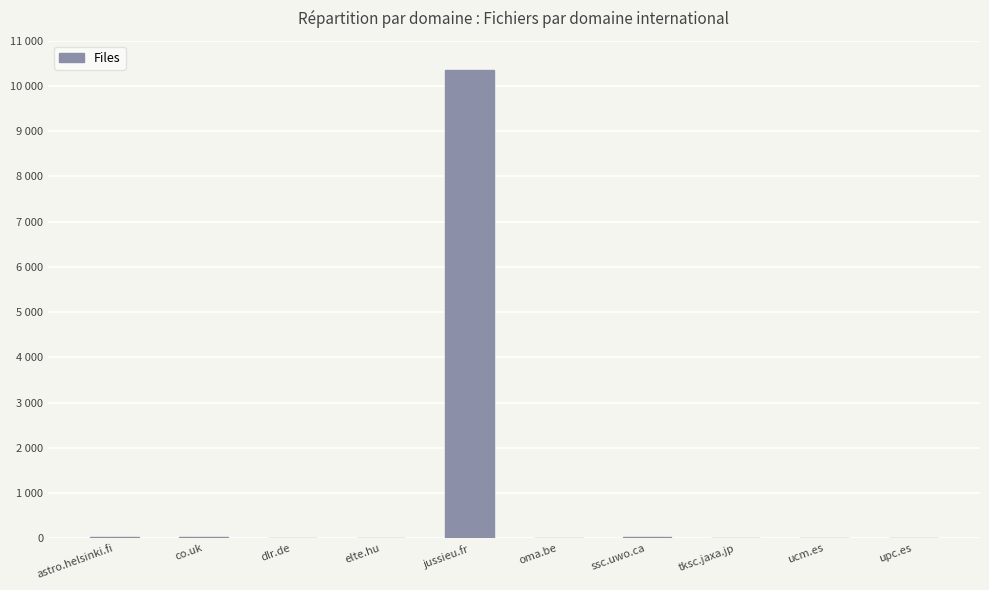

What is the difference between the second highest and minimum values?

30